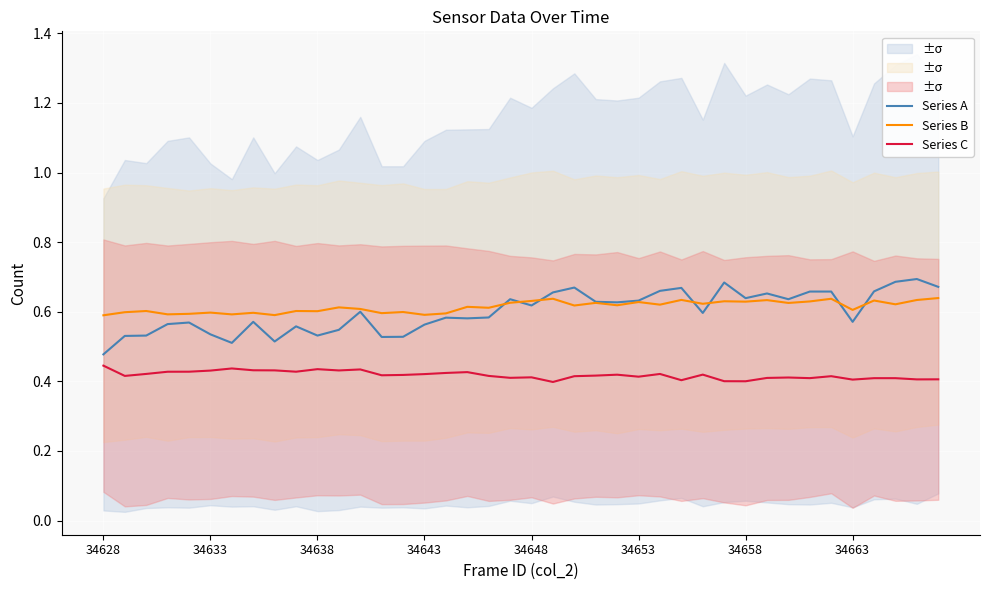

Reading left to right, list all the values displayed in this chart.

Series A: 0.5	0.5	0.5	0.6	0.6	0.5	0.5	0.6	0.5	0.6	0.5	0.5	0.6	0.5	0.5	0.6	0.6	0.6	0.6	0.6	0.6	0.7	0.7	0.6	0.6	0.6	0.7	0.7	0.6	0.7	0.6	0.7	0.6	0.7	0.7	0.6	0.7	0.7	0.7	0.7
Series B: 0.6	0.6	0.6	0.6	0.6	0.6	0.6	0.6	0.6	0.6	0.6	0.6	0.6	0.6	0.6	0.6	0.6	0.6	0.6	0.6	0.6	0.6	0.6	0.6	0.6	0.6	0.6	0.6	0.6	0.6	0.6	0.6	0.6	0.6	0.6	0.6	0.6	0.6	0.6	0.6
Series C: 0.4	0.4	0.4	0.4	0.4	0.4	0.4	0.4	0.4	0.4	0.4	0.4	0.4	0.4	0.4	0.4	0.4	0.4	0.4	0.4	0.4	0.4	0.4	0.4	0.4	0.4	0.4	0.4	0.4	0.4	0.4	0.4	0.4	0.4	0.4	0.4	0.4	0.4	0.4	0.4